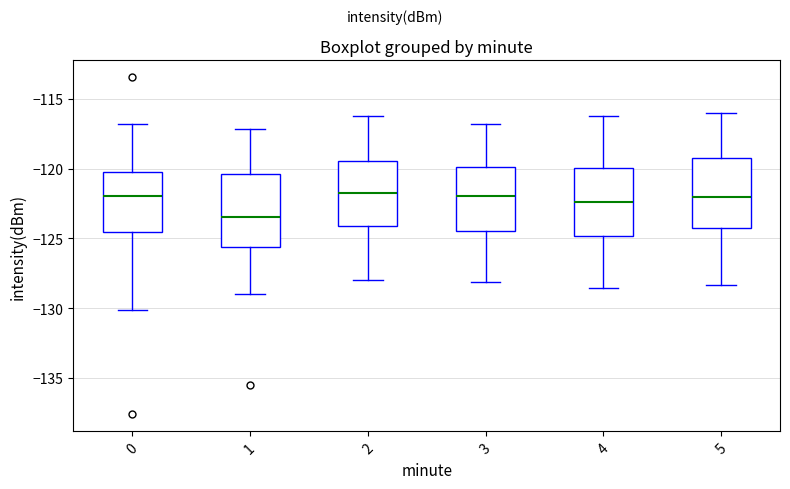

Where is the upper edge of the box at x = 0 on the y-axis? The values are not printed on the chart, so give them approximately, as read against the axis.

-120.0